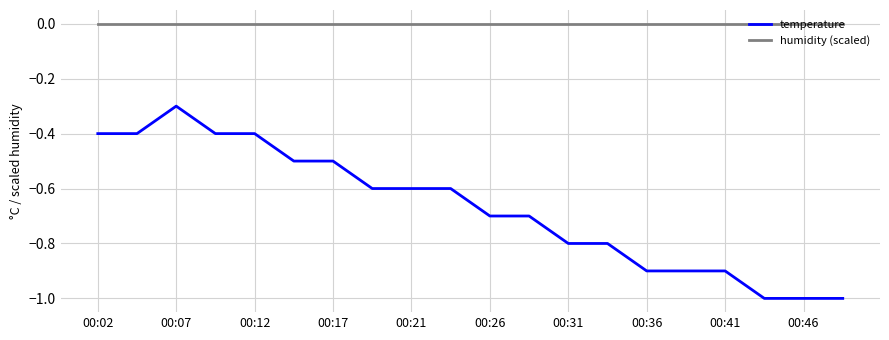

True or false: temperature and humidity (scaled) cross at least once.

False